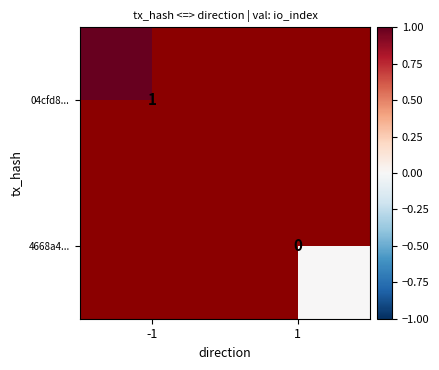

The value of 04cfd8... at -1 is 1. True or false?

True